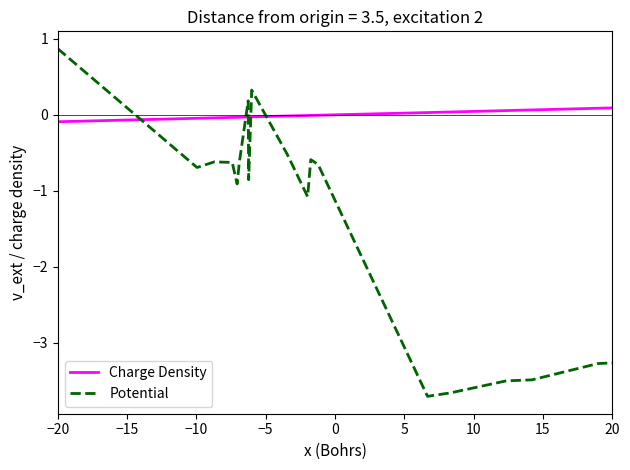

Which series has the largest range (max minus min)?

Potential